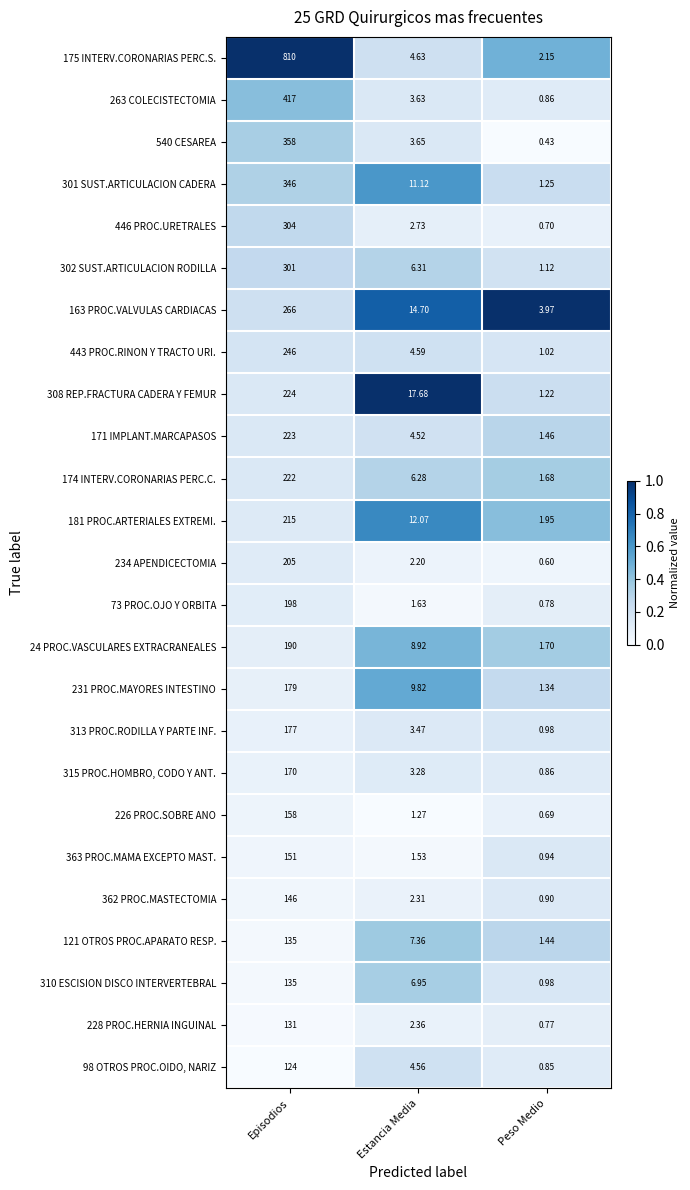

Where does the 98 OTROS PROC.OIDO, NARIZ series first go above 4?

Episodios